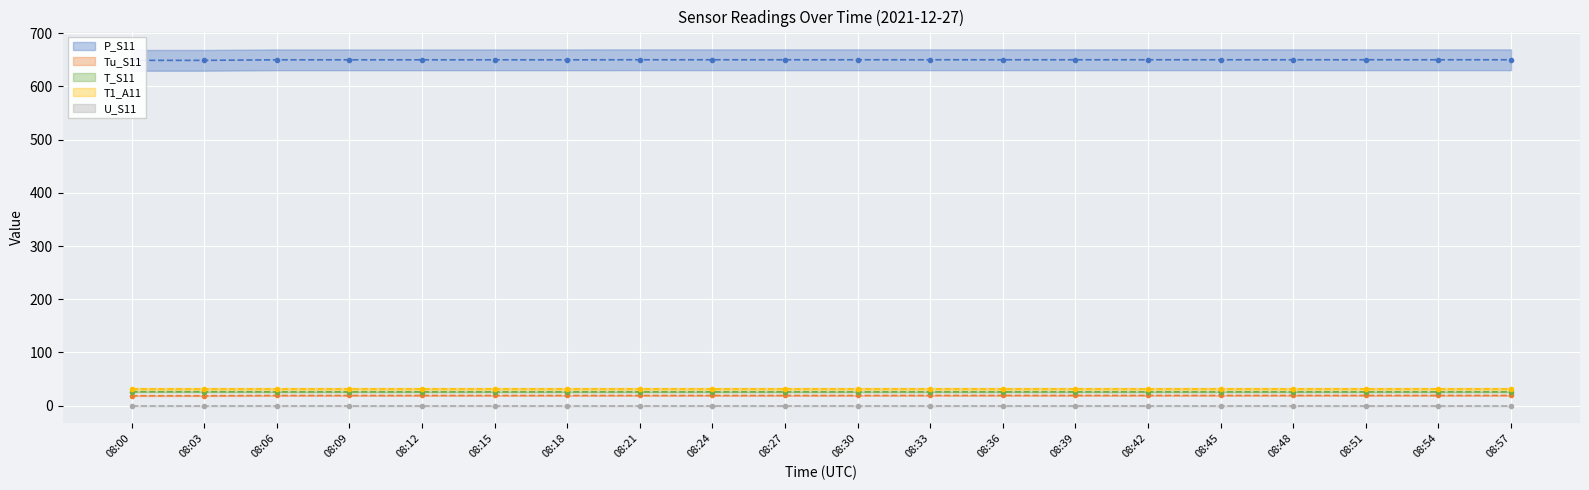

At which category is the sum across all series the highest?

08:33